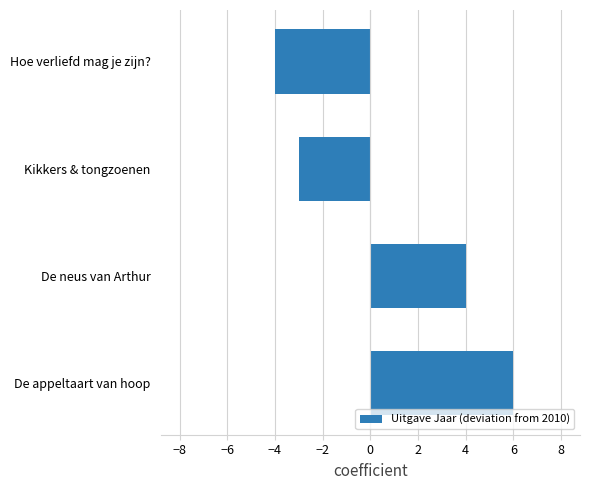

What is the change in value from De appeltaart van hoop to Hoe verliefd mag je zijn??

-10